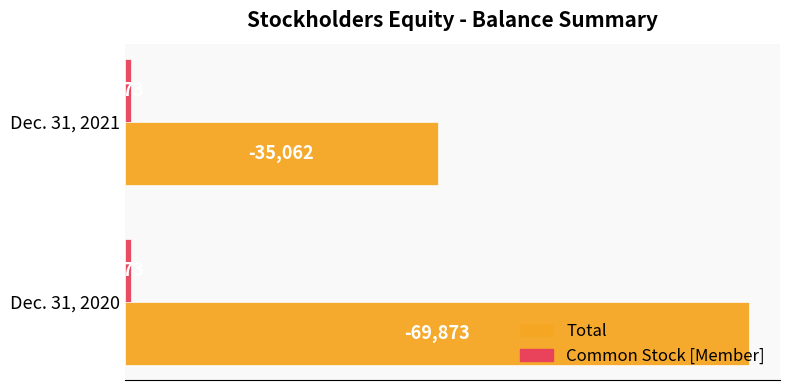

Which series has the largest total across all categories?

Total